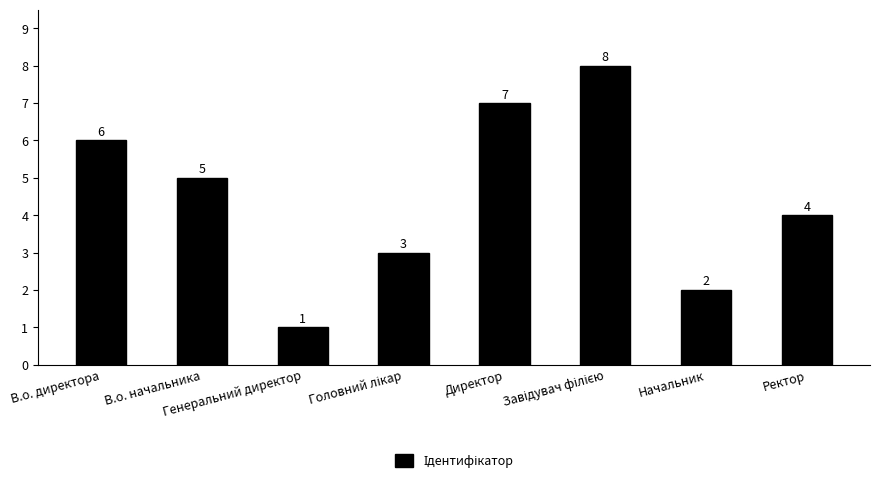

How many bars are there in total?

8